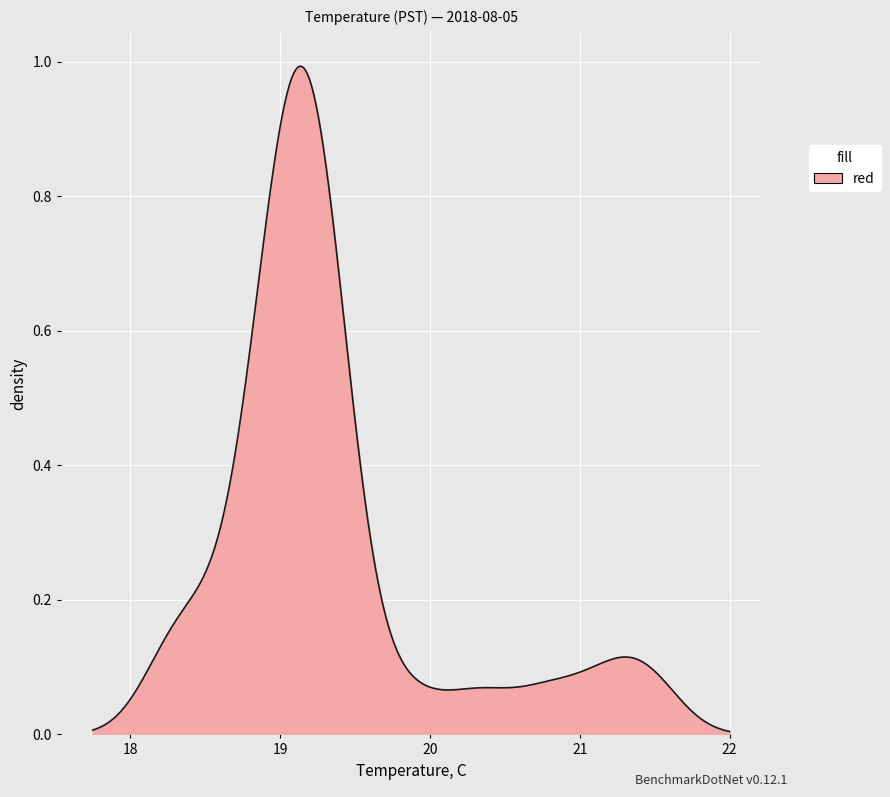

How many lines are shown in the chart?

1